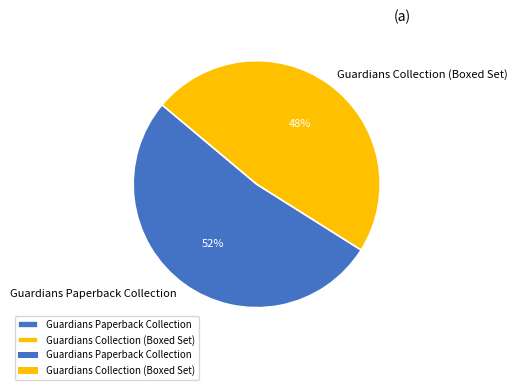

Which slice represents more than half of the pie?

Guardians Paperback Collection